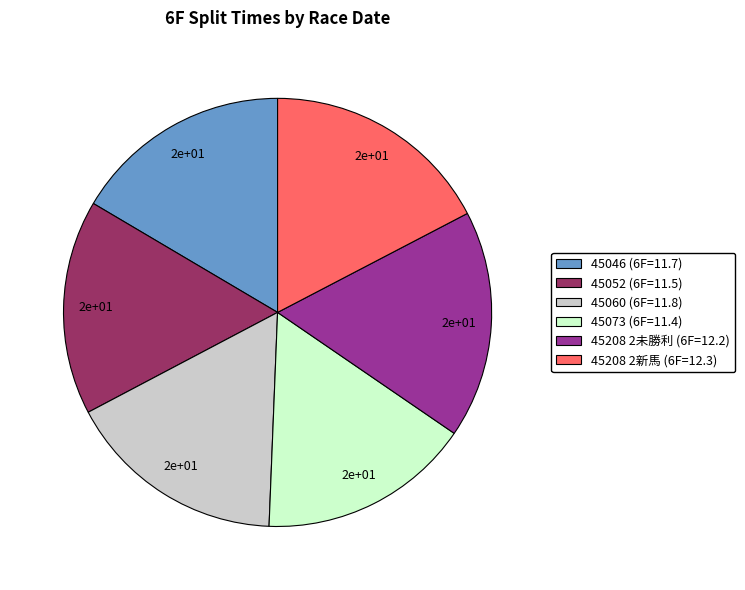

How many slices are in this pie chart?

6